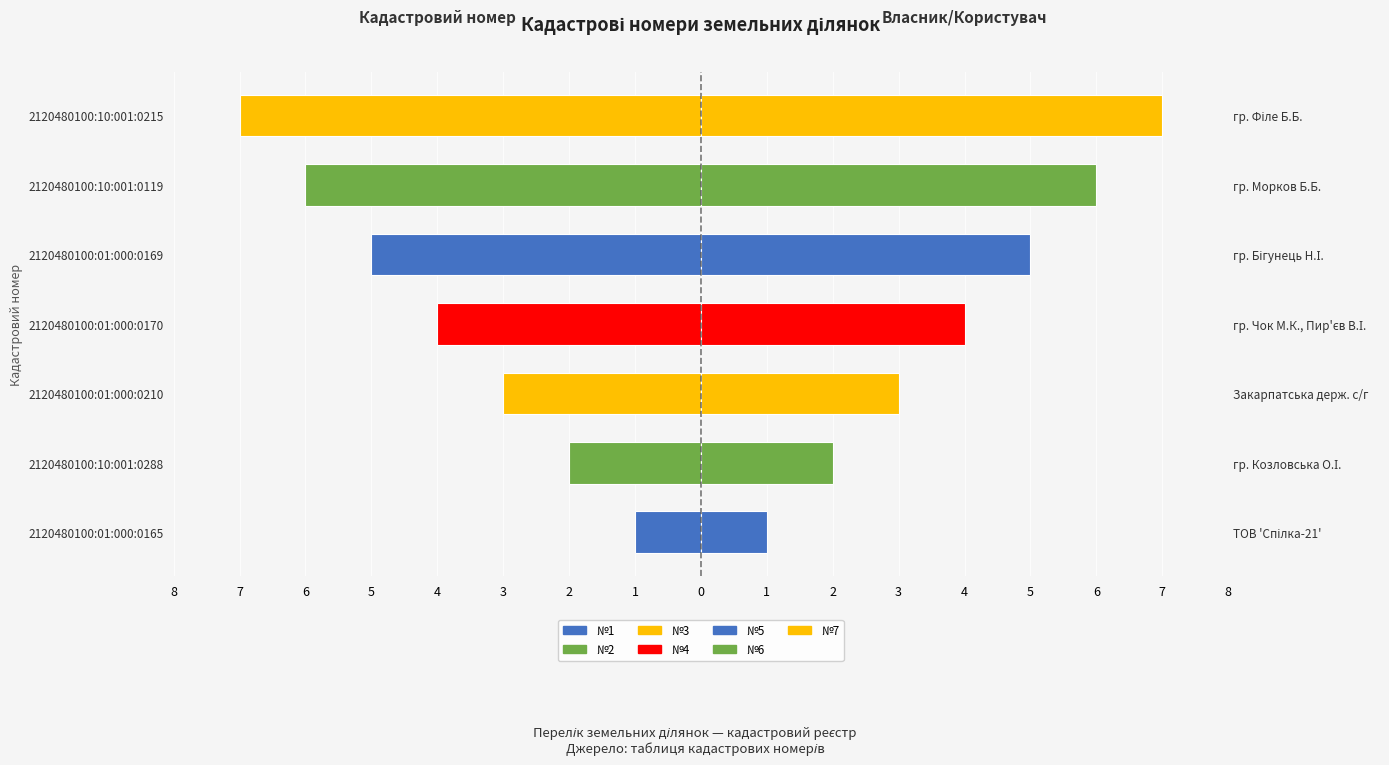

What is the average value of the Кадастровий номер (праворуч) series?

4